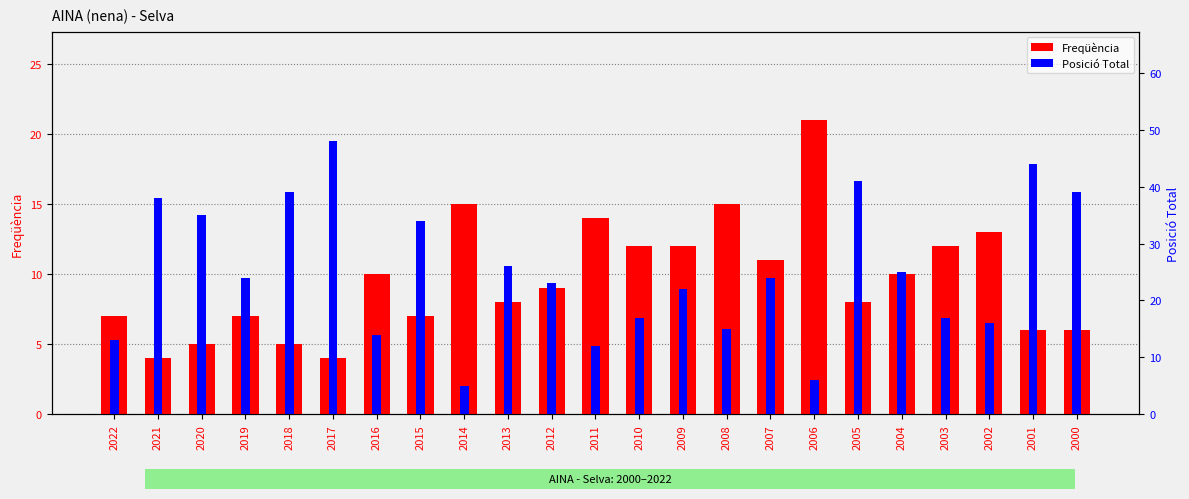

Reading left to right, list all the values displayed in this chart.

Freqüència: 7	4	5	7	5	4	10	7	15	8	9	14	12	12	15	11	21	8	10	12	13	6	6
Posició Total: 13	38	35	24	39	48	14	34	5	26	23	12	17	22	15	24	6	41	25	17	16	44	39